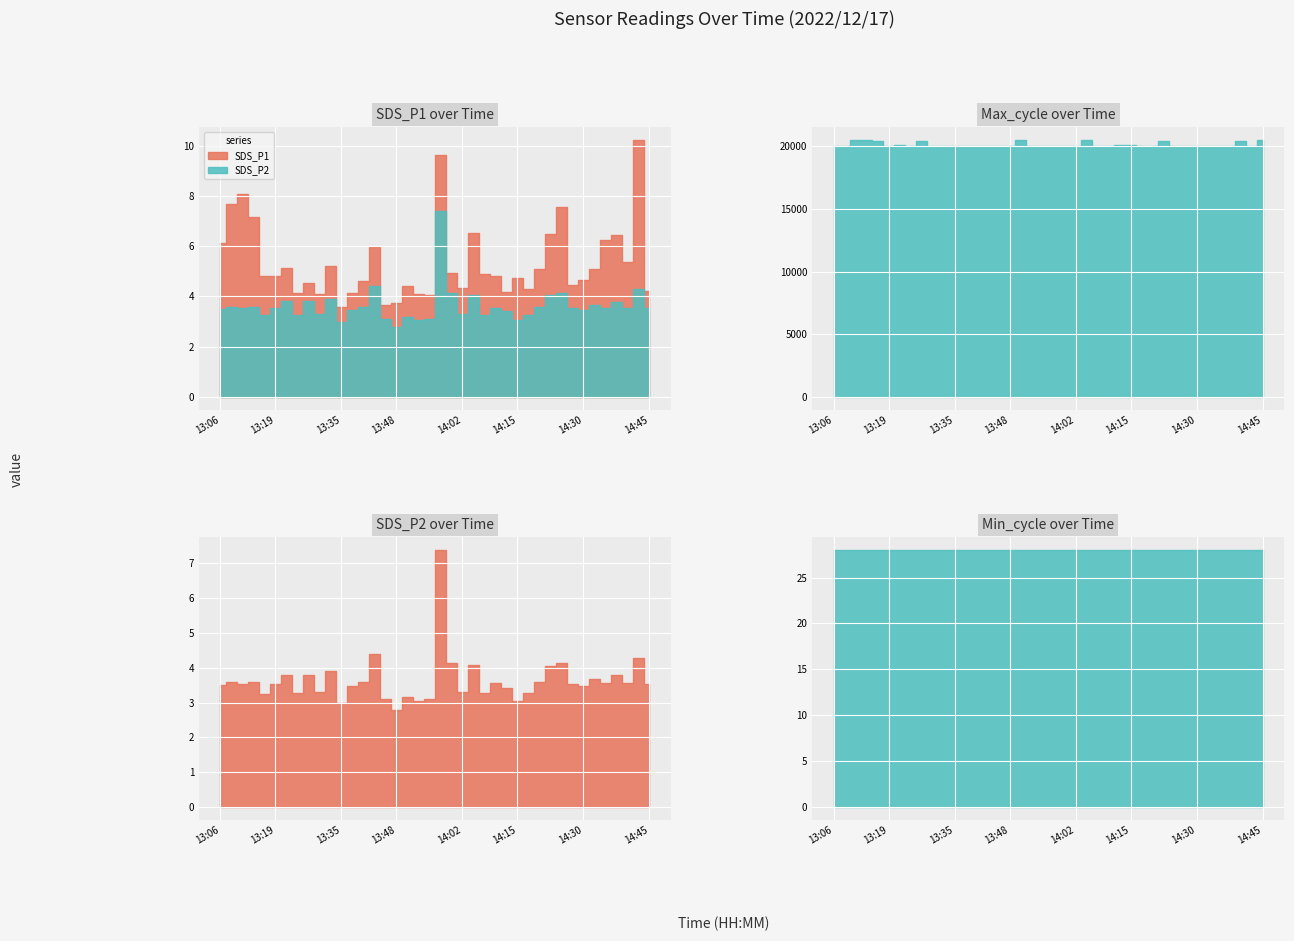

Which series has the largest total across all categories?

Max_cycle